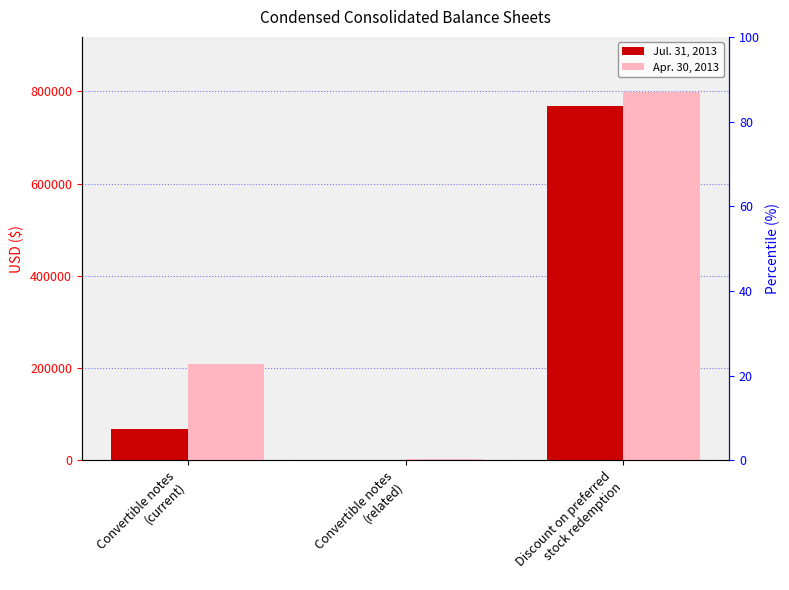

Read the Jul. 31, 2013 value at Discount on preferred
stock redemption, to the nearest 10.

767760